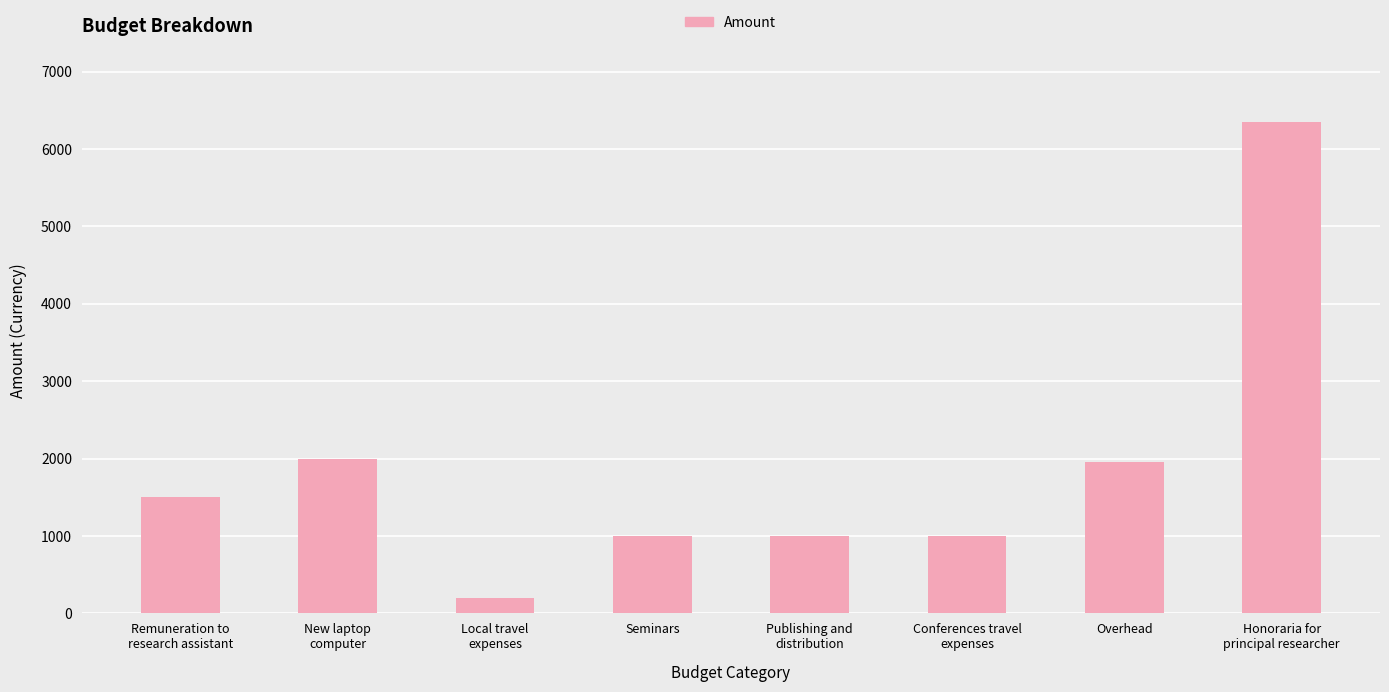

How many bars are there in total?

8